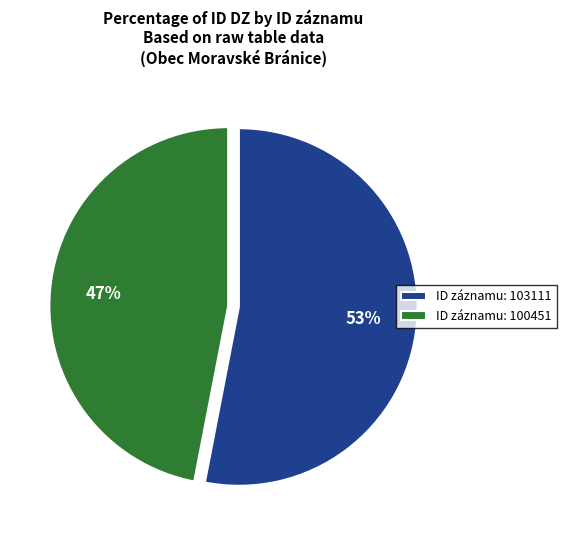

What is the majority slice?

ID záznamu: 103111